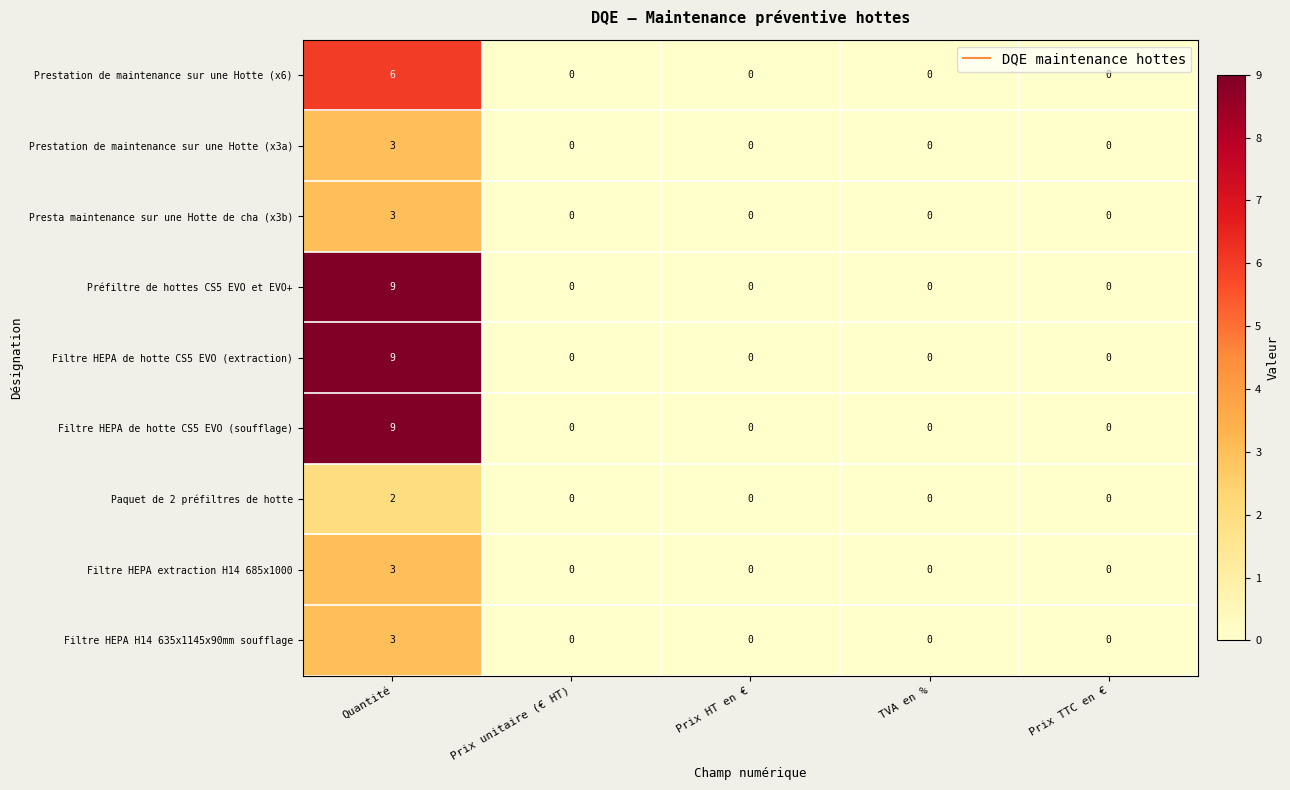

Is it true that Filtre HEPA de hotte CS5 EVO (extraction) equals 4 at Prix TTC en €?

False